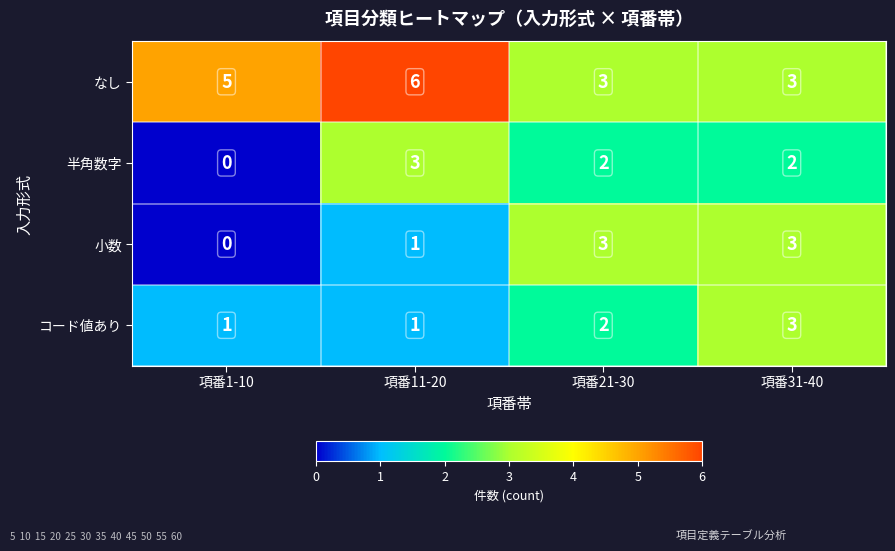

What is the sum of the コード値あり values at 項番1-10 and 項番21-30?

3